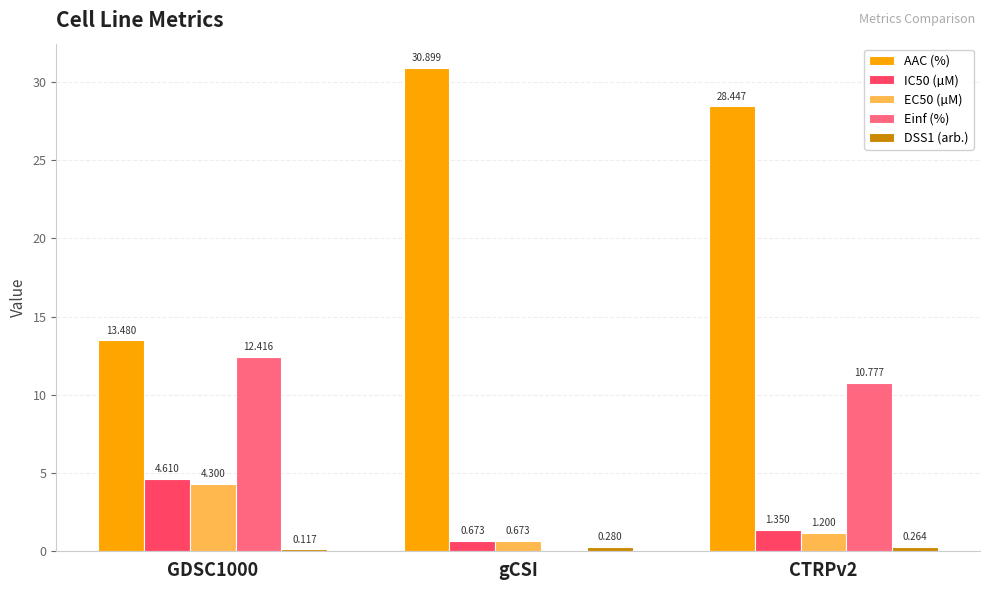

The AAC (%) series shows 28.4 at CTRPv2. True or false?

True